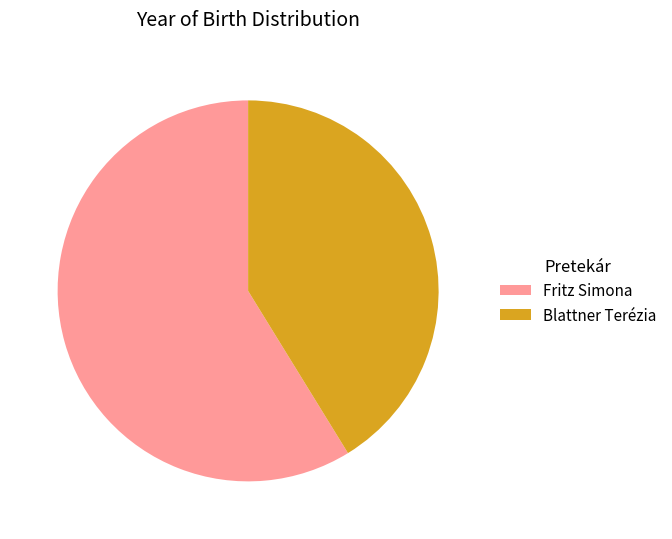

Combined, do Blattner Terézia and Fritz Simona account for over 50%?

Yes